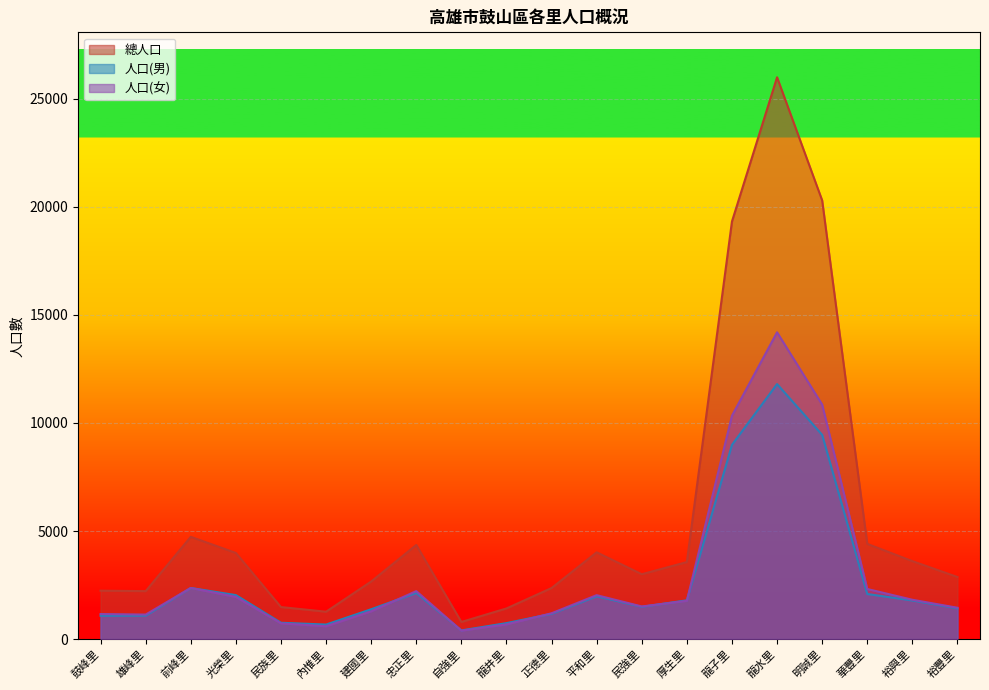

True or false: 人口(女) and 人口(男) intersect in this chart.

True